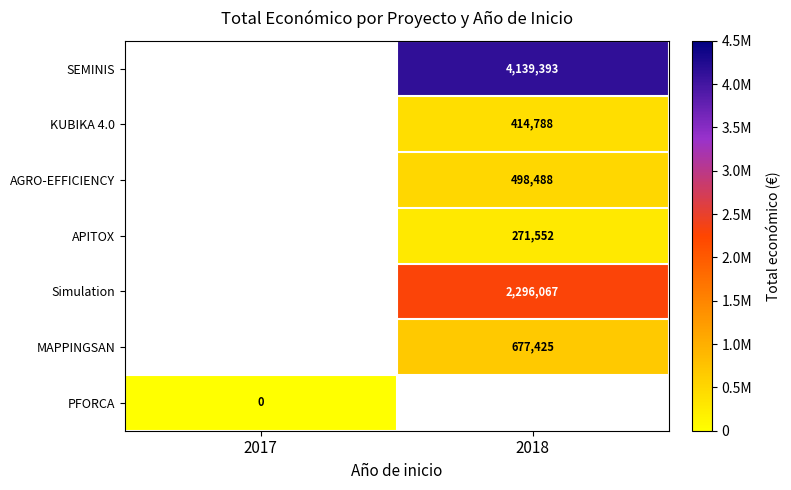

The Simulation series shows 2296067 at 2018. True or false?

True